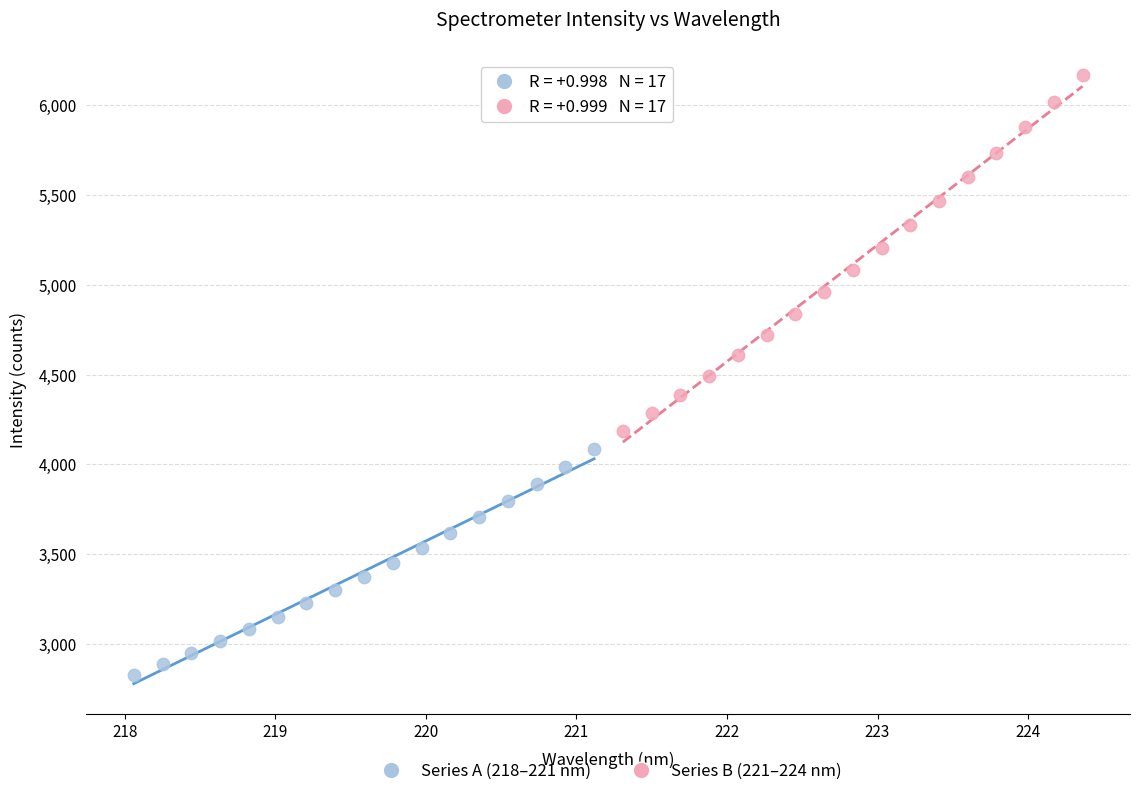

Which series reaches the minimum Y coordinate?

Series A (218–221 nm)